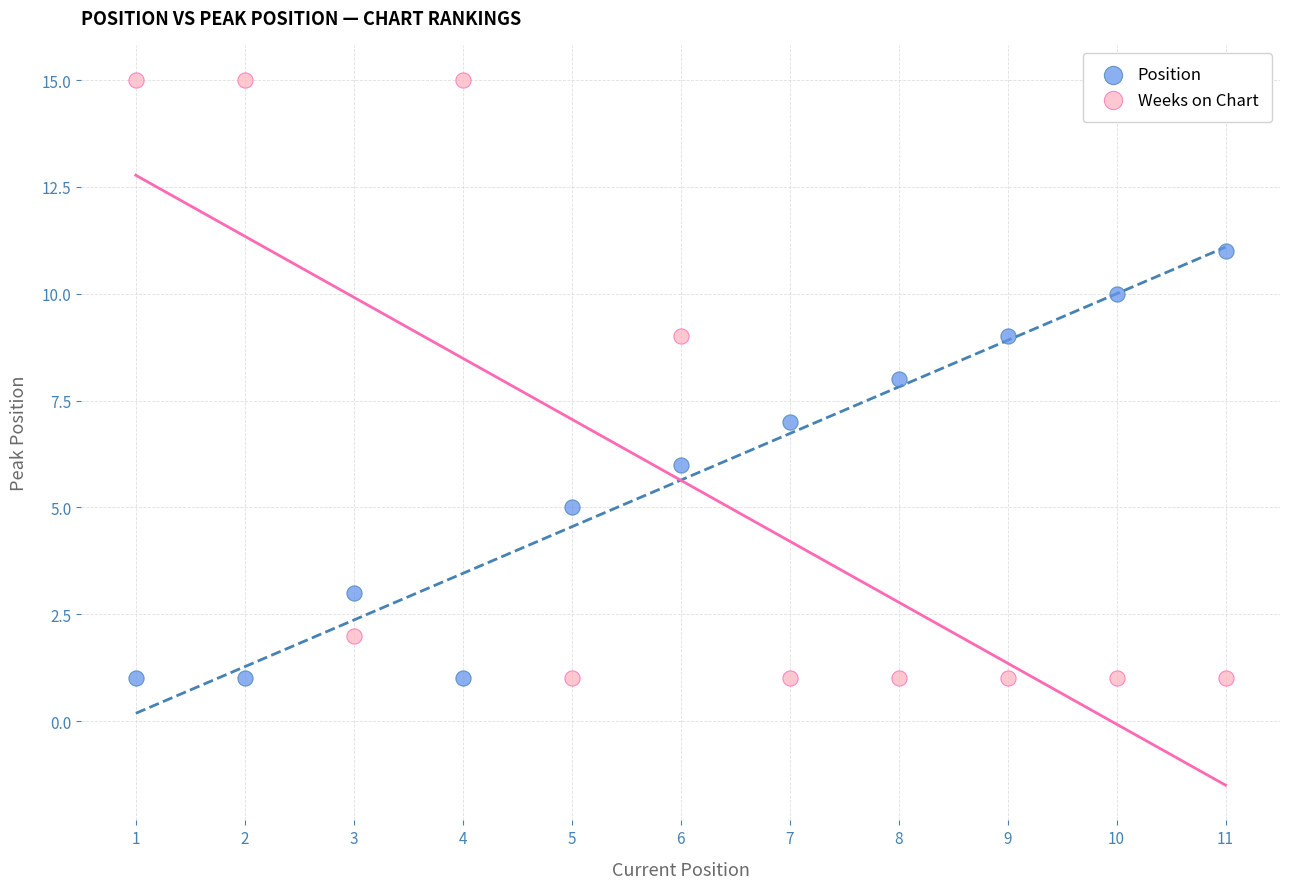

Across all data points, what is the range of X values (max minus min)?

10